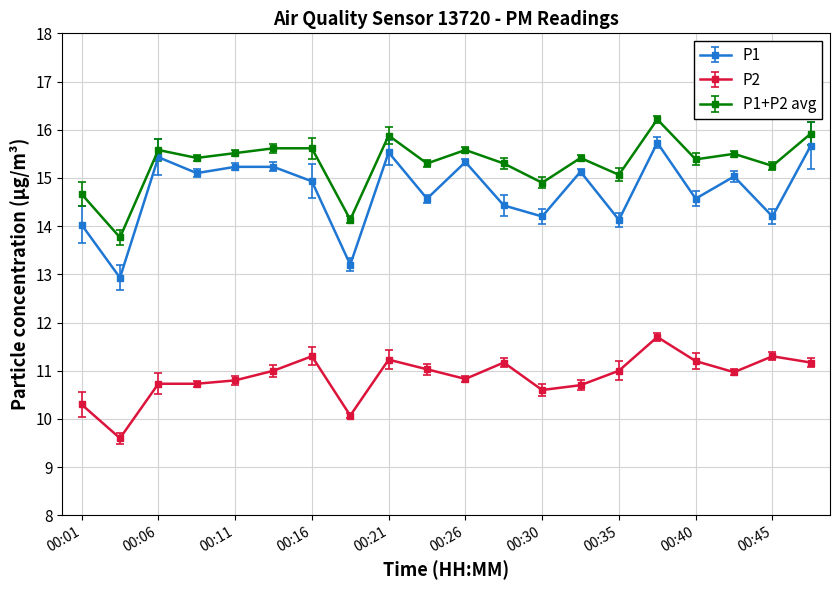

What is the difference between the maximum and minimum values in the P2 series?

2.1